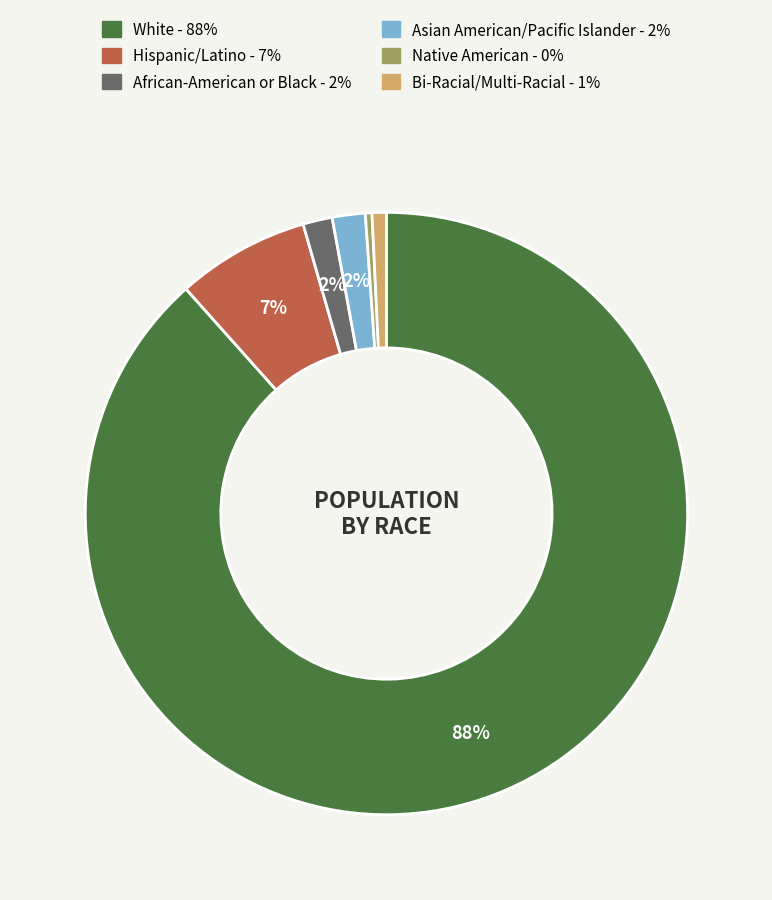

Is the sum of White and Hispanic/Latino greater than half?

Yes